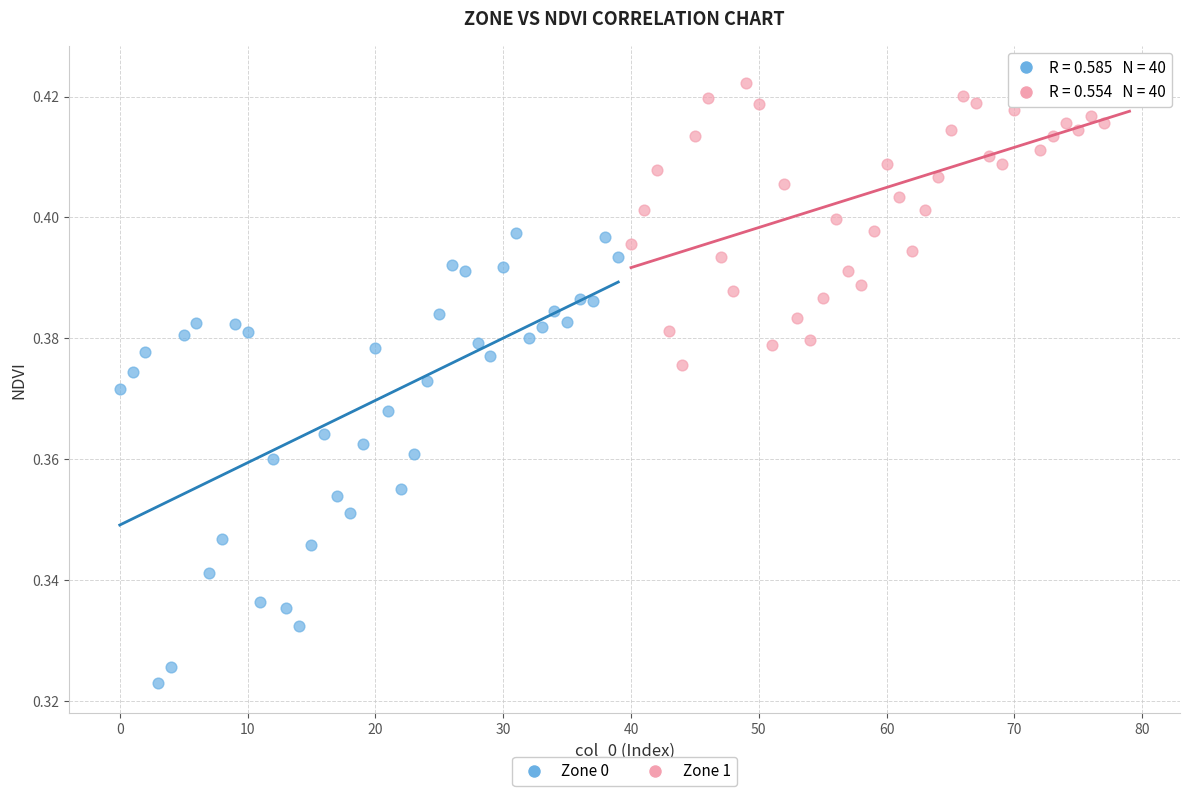

Which series reaches the maximum Y coordinate?

Zone 1